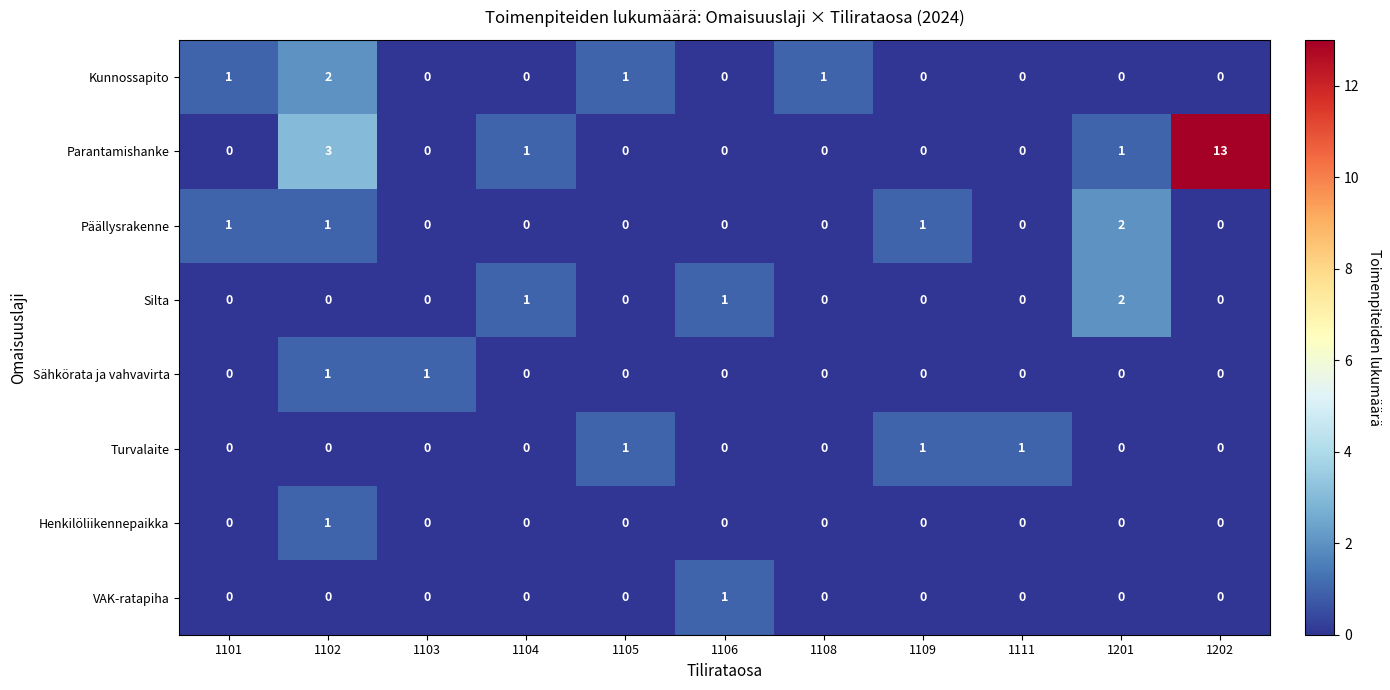

What is the sum of all Turvalaite values?

3